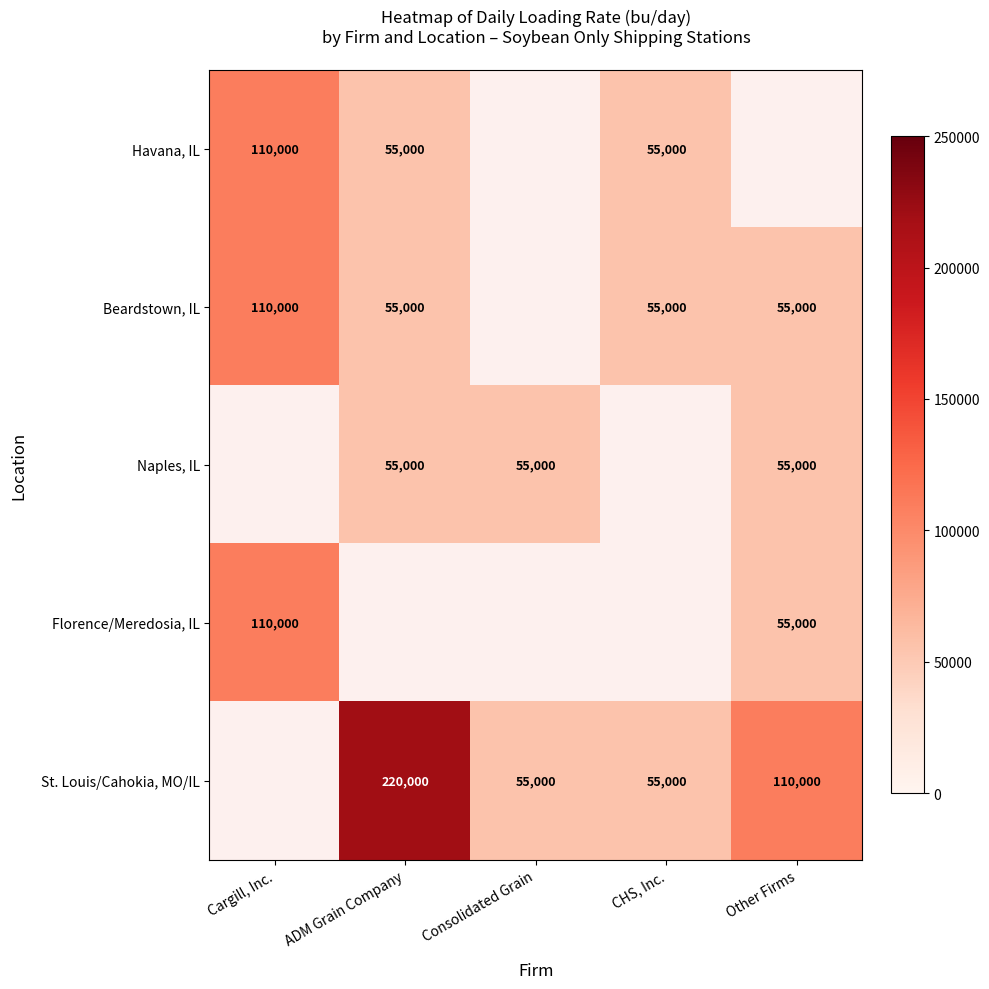

Is it true that Beardstown, IL equals 93540 at Other Firms?

False